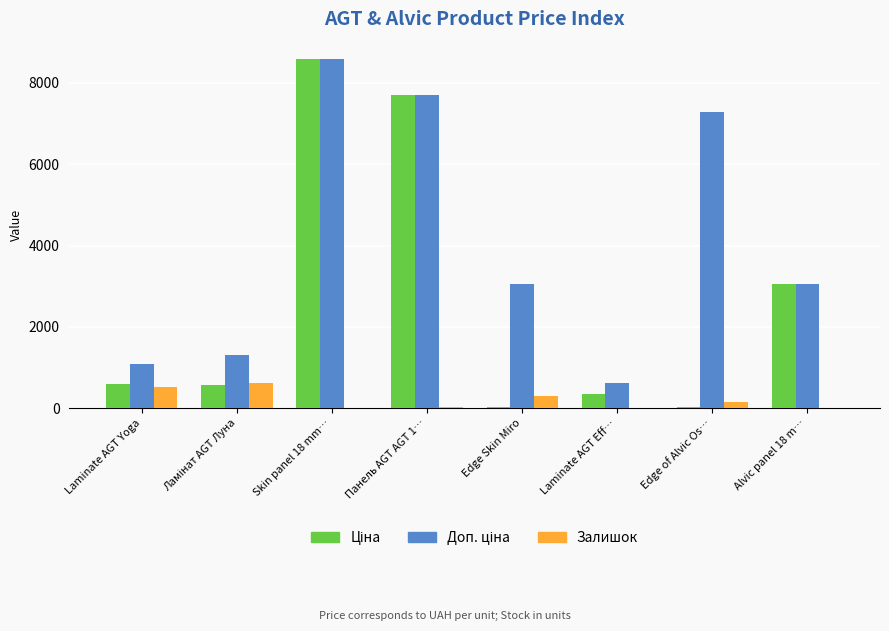

At which category is the sum across all series the highest?

Skin panel 18 mm…